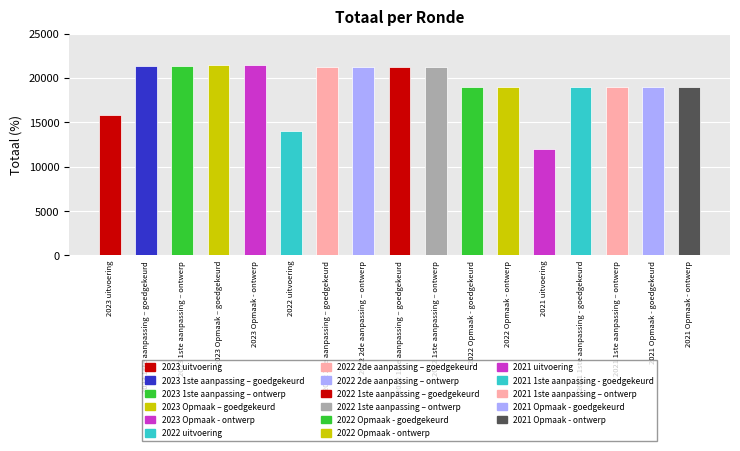

List the labels in order of value, smallest first.

2021 uitvoering, 2022 uitvoering, 2023 uitvoering, 2022 Opmaak - goedgekeurd, 2022 Opmaak - ontwerp, 2021 1ste aanpassing - goedgekeurd, 2021 1ste aanpassing – ontwerp, 2021 Opmaak - goedgekeurd, 2021 Opmaak - ontwerp, 2022 2de aanpassing – goedgekeurd, 2022 2de aanpassing – ontwerp, 2022 1ste aanpassing – goedgekeurd, 2022 1ste aanpassing – ontwerp, 2023 1ste aanpassing – goedgekeurd, 2023 1ste aanpassing – ontwerp, 2023 Opmaak – goedgekeurd, 2023 Opmaak - ontwerp